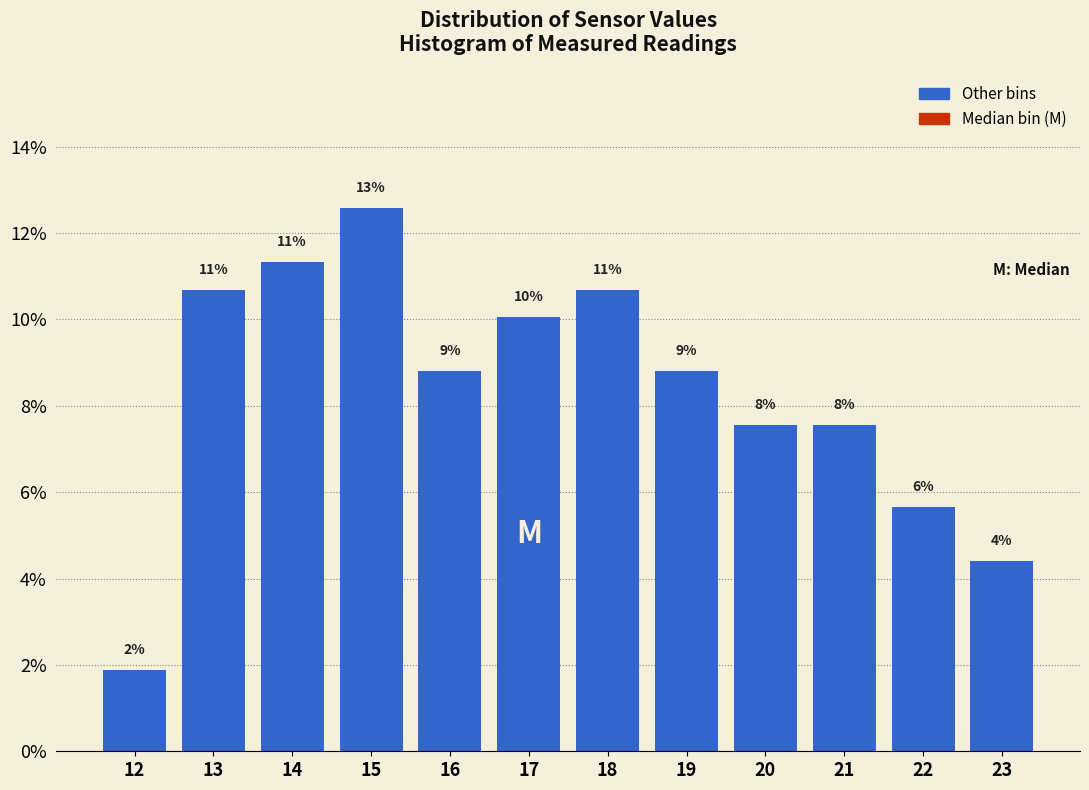

Does the chart contain any negative values?

No